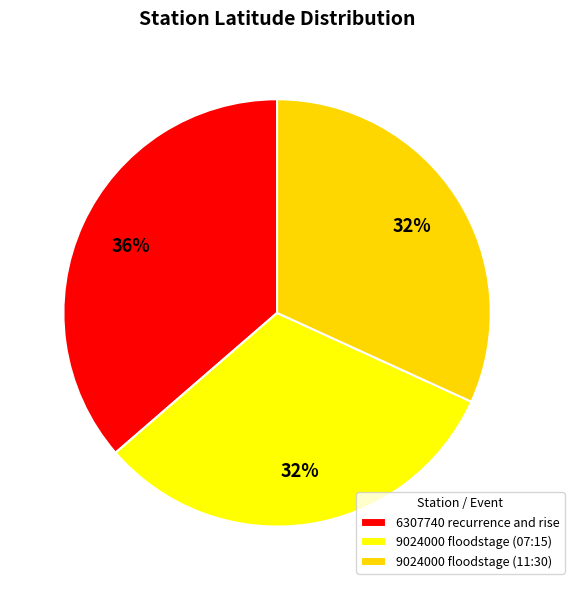

How many segments does this pie chart have?

3